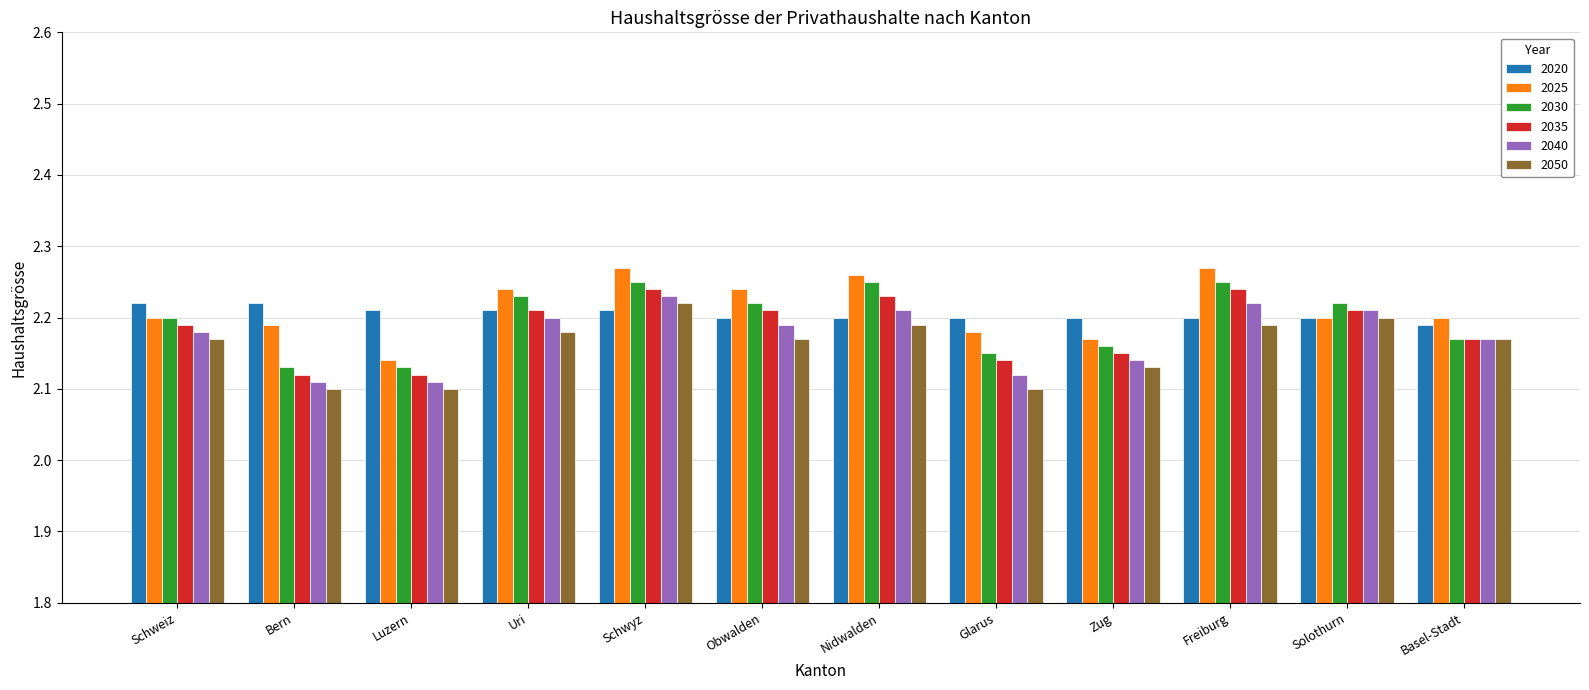

Rank the series by their average value, from lowest to highest.

2050, 2040, 2035, 2030, 2020, 2025